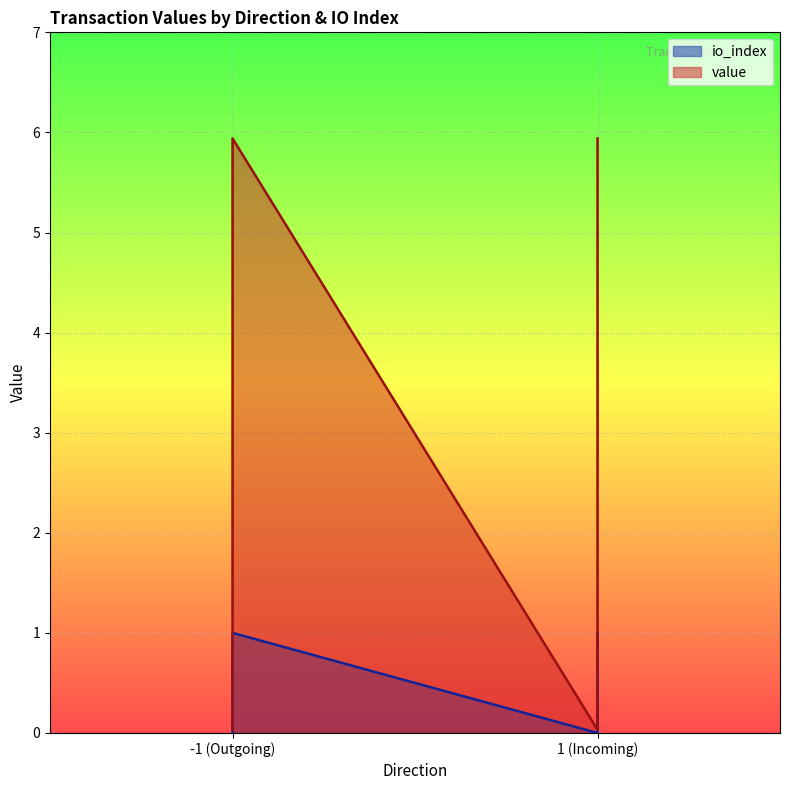

Where is the first local maximum for value?

-1 (Outgoing)